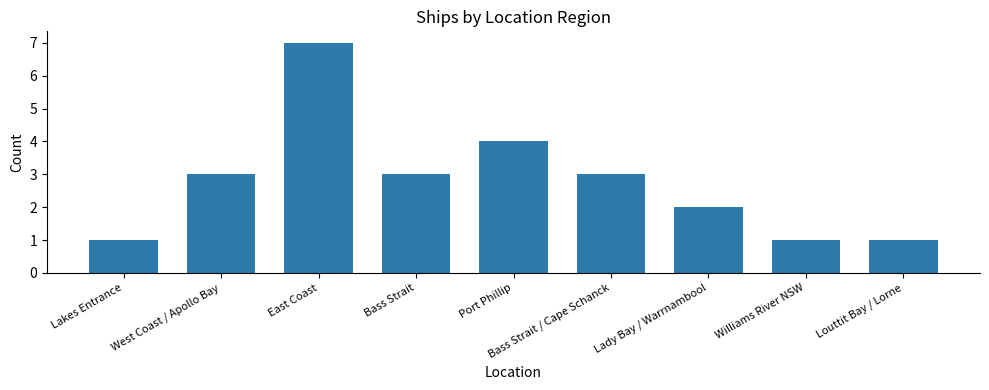

Reading left to right, what are all the values shown in this chart?

Lakes Entrance=1	West Coast / Apollo Bay=3	East Coast=7	Bass Strait=3	Port Phillip=4	Bass Strait / Cape Schanck=3	Lady Bay / Warrnambool=2	Williams River NSW=1	Louttit Bay / Lorne=1